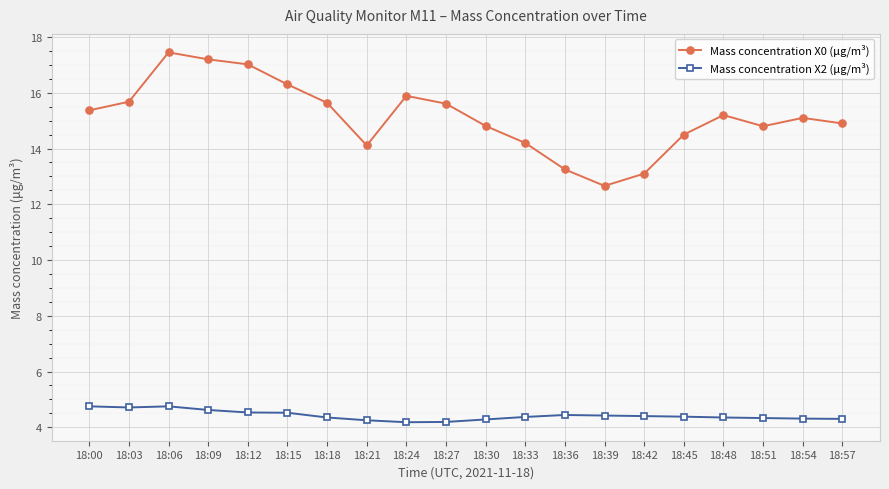

True or false: Mass concentration X0 (μg/m³) has more than 0 interior local peaks.

True